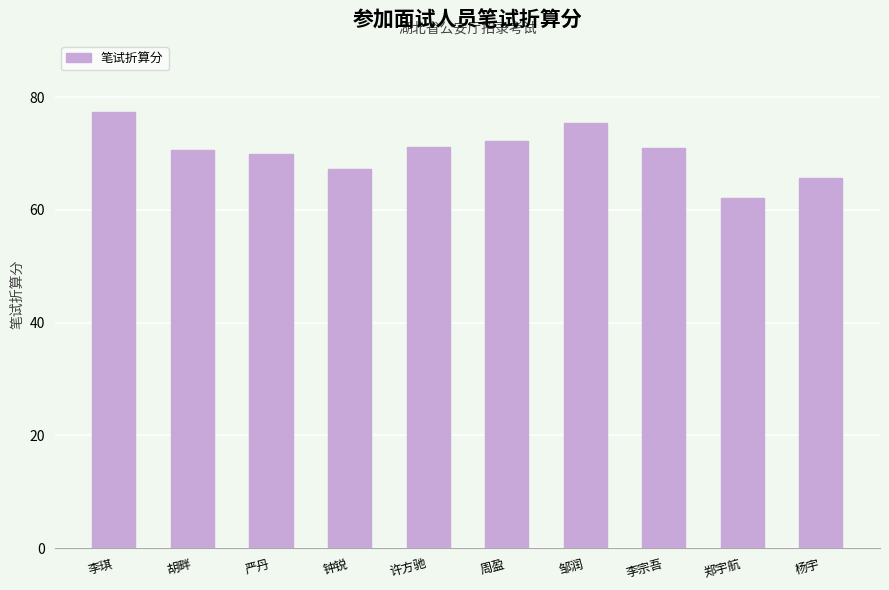

Approximately how many times larger is the value at 杨宇 compared to 胡畔?

0.9